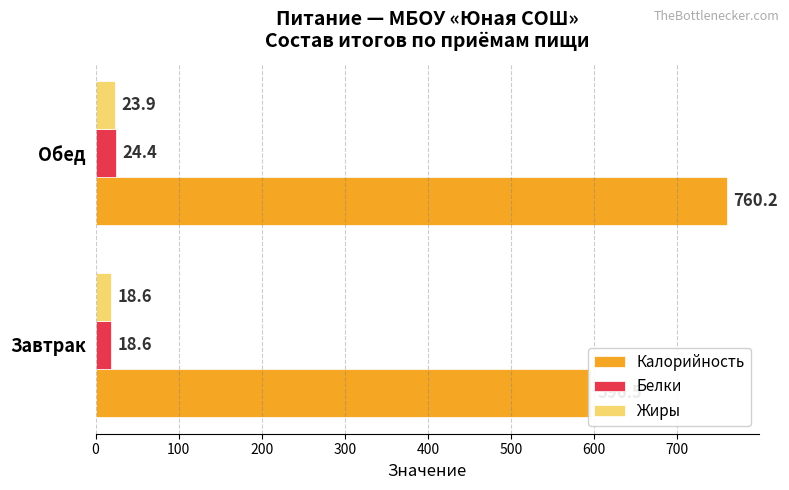

What is the sum of all Калорийность values?

1356.7